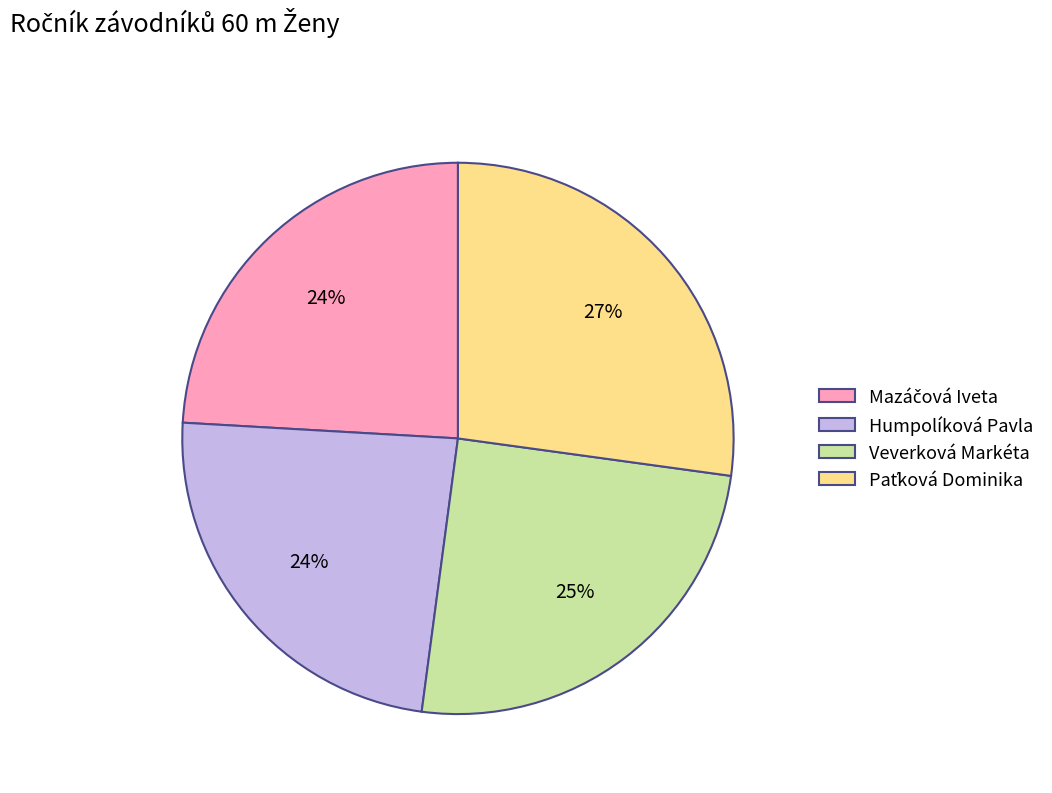

Count the number of slices in the pie.

4